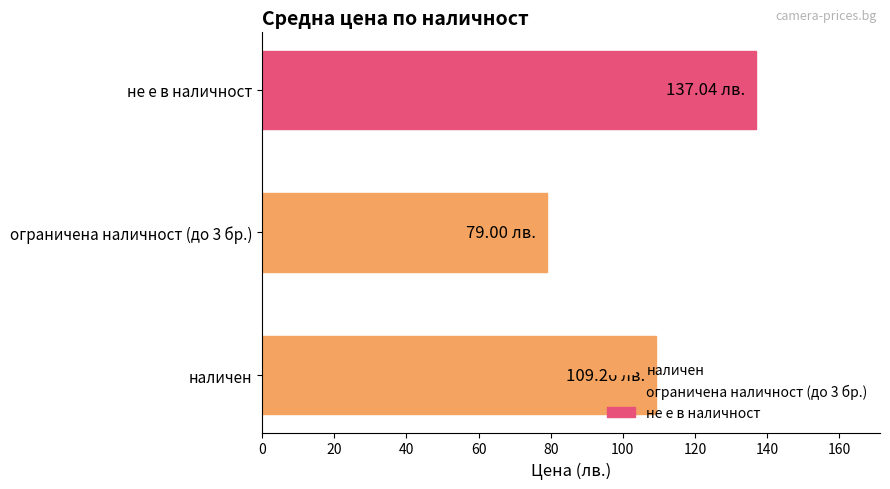

What is the sum of all values?

325.3